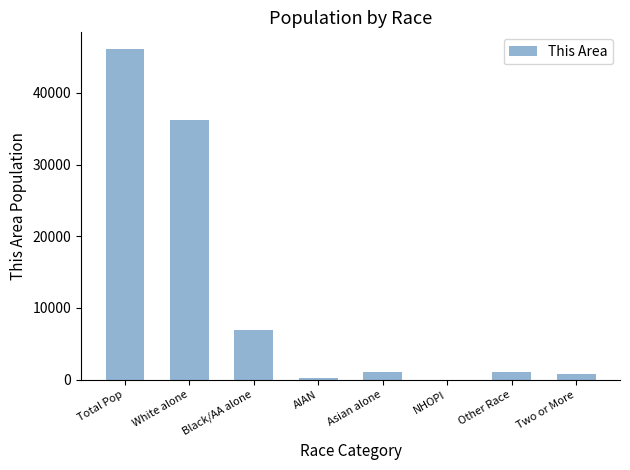

The value at White alone is 54612. True or false?

False